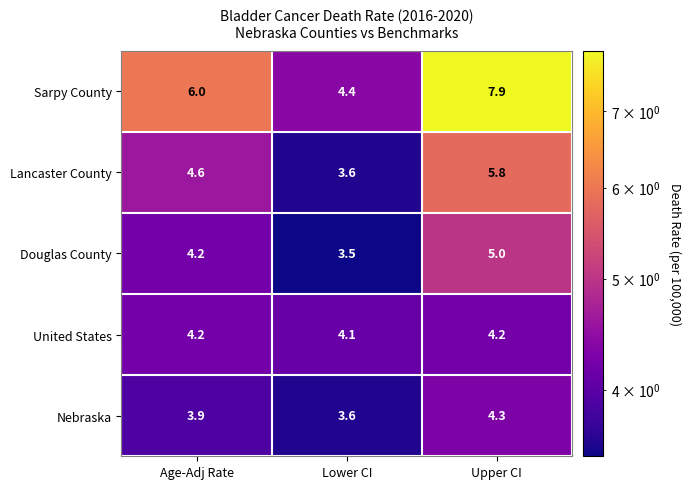

Which series changed the most between Lower CI and Upper CI?

Sarpy County